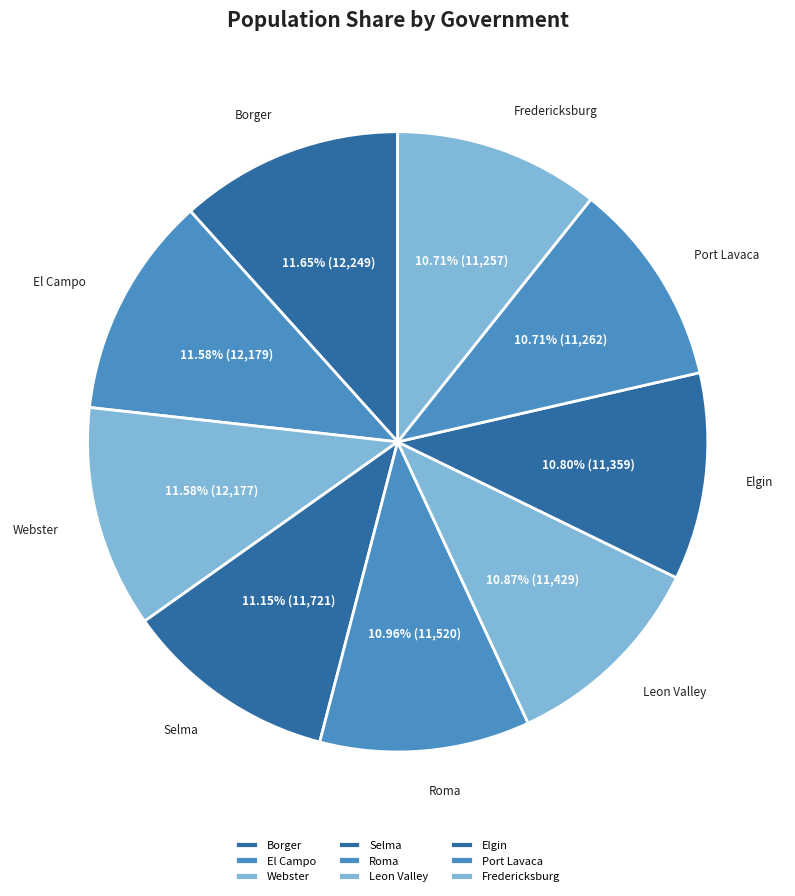

The Fredericksburg slice represents 16% of the pie. True or false?

False